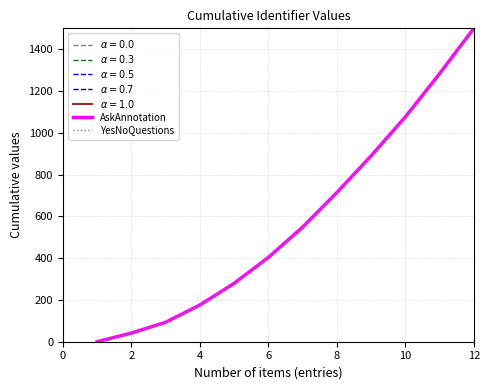

Which series has the widest spread of values?

AskAnnotation